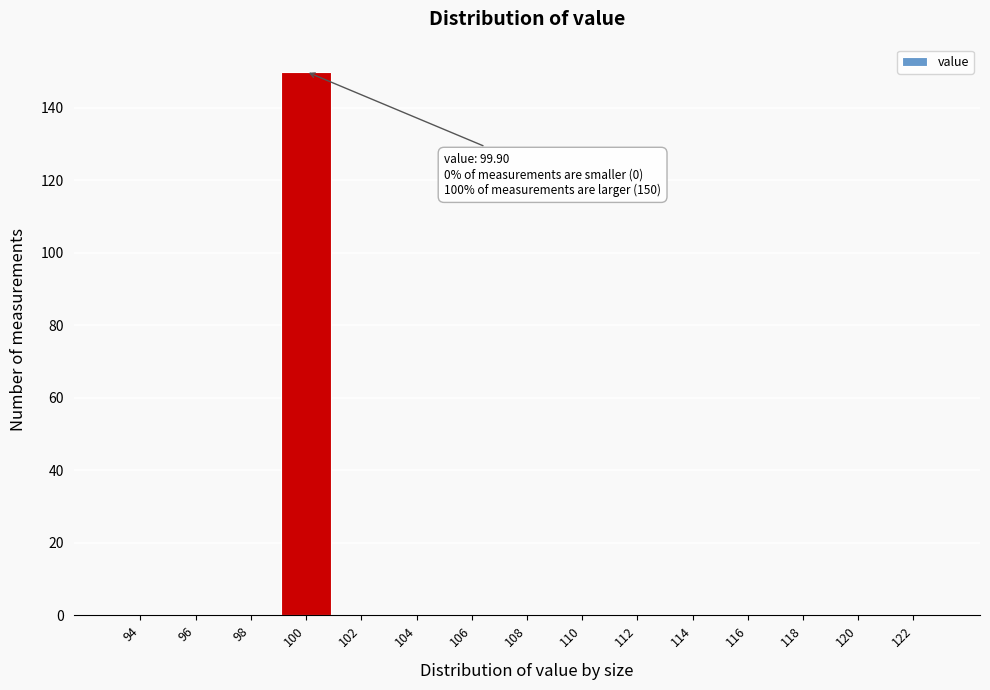

Reading right to left, list all the values displayed in this chart.

122=0	120=0	118=0	116=0	114=0	112=0	110=0	108=0	106=0	104=0	102=0	100=150	98=0	96=0	94=0